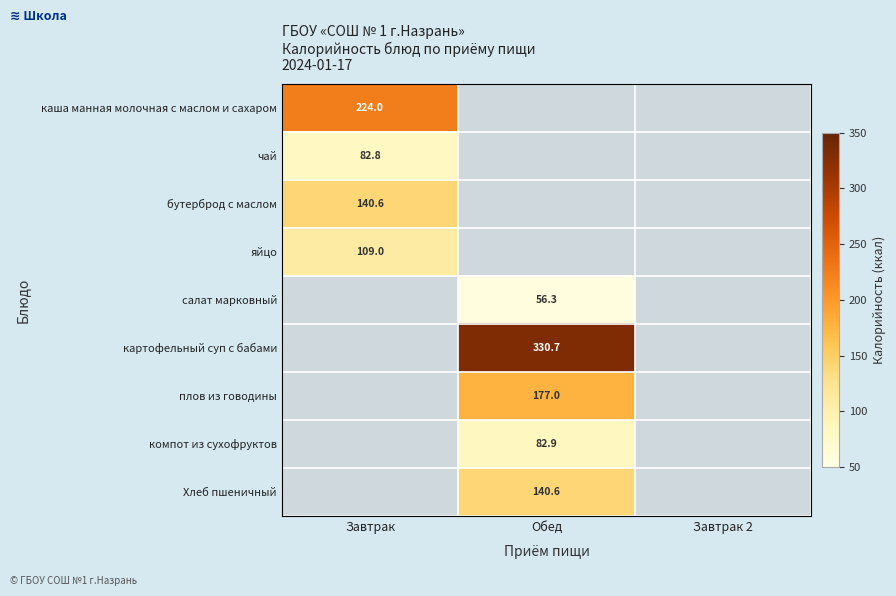

The чай series shows 135.9 at Завтрак. True or false?

False